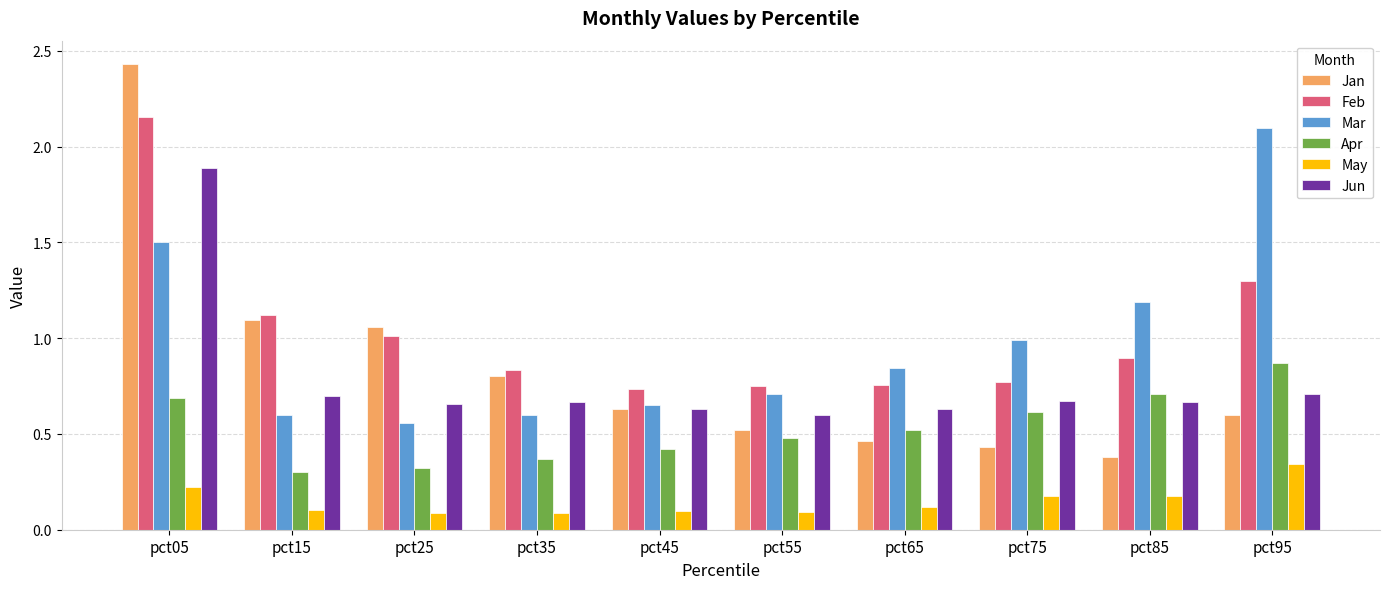

What is the value of the May bar at the 7th from the left?

0.1